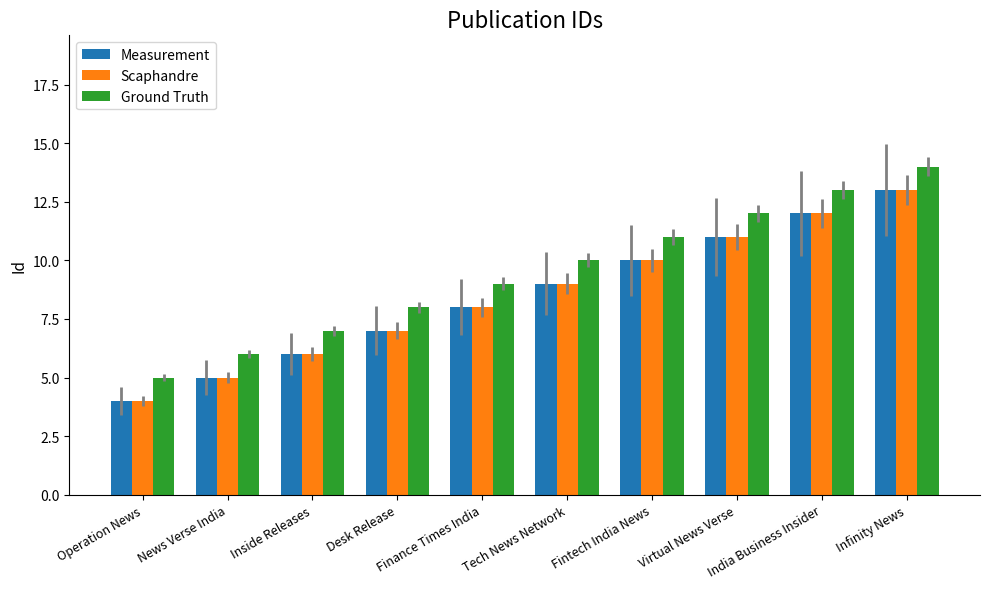

What is the value of the Ground Truth bar at the 7th from the left?

11